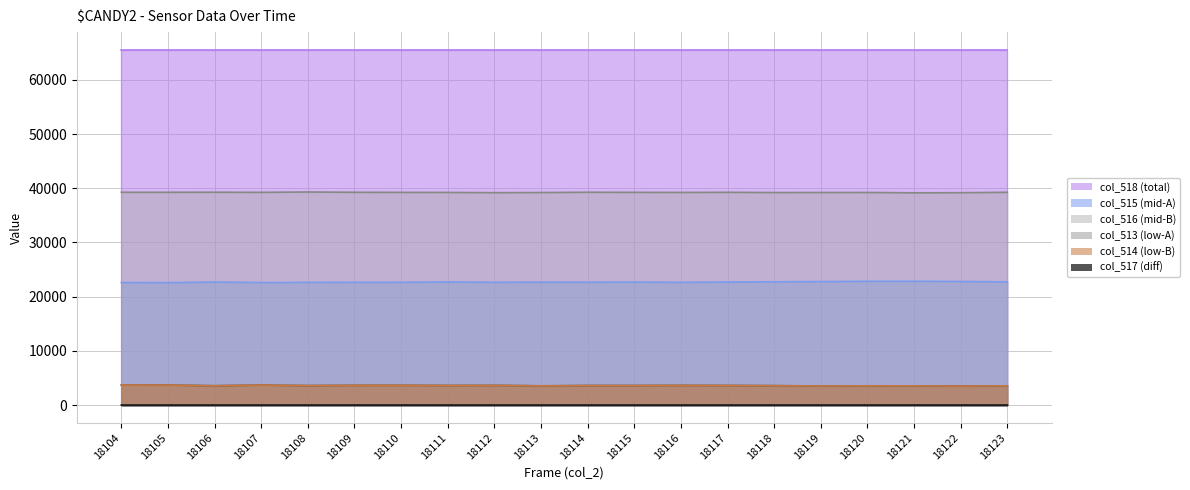

True or false: col_516 has more than 2 interior local peaks.

True